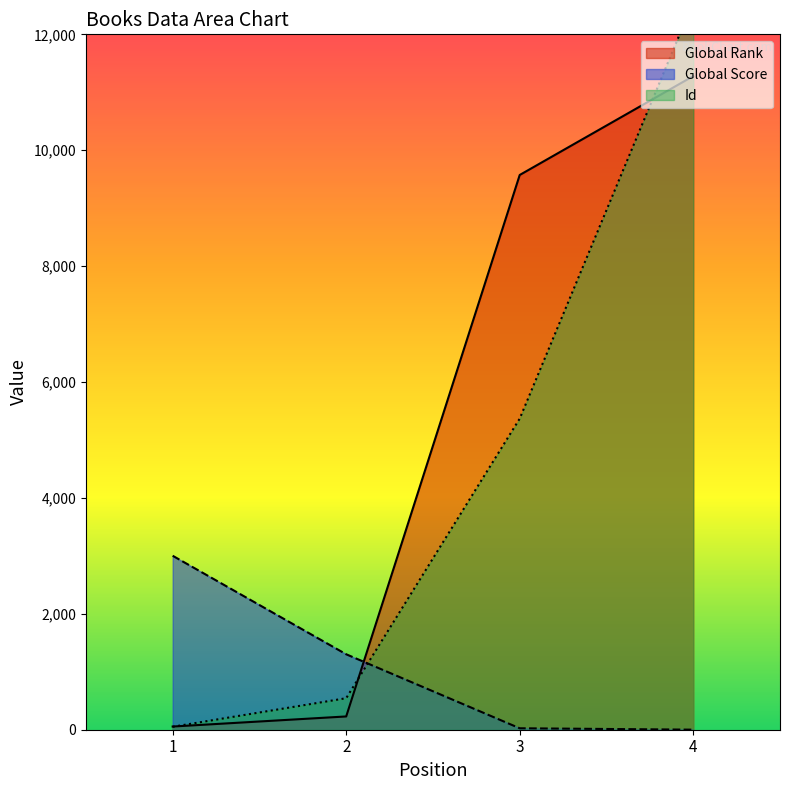

Is it true that Id equals 7089 at 3?

False